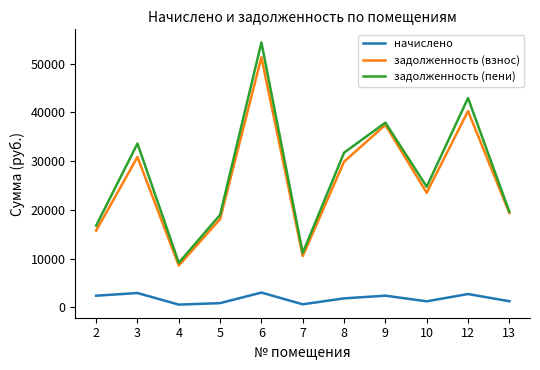

How many lines are shown in the chart?

3